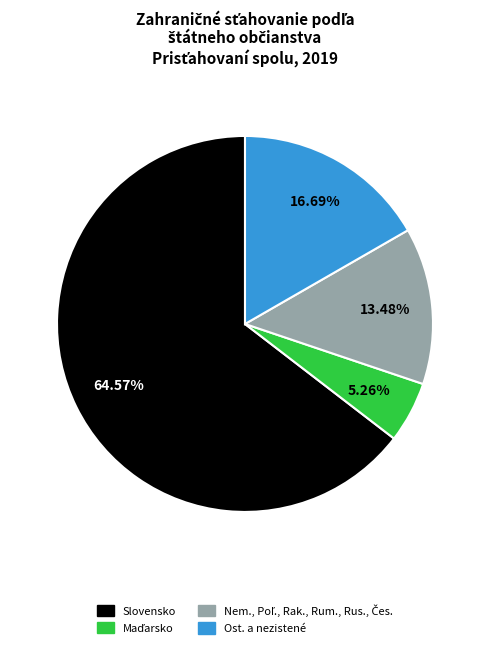

To the nearest percent, what is the average slice percentage?

25%